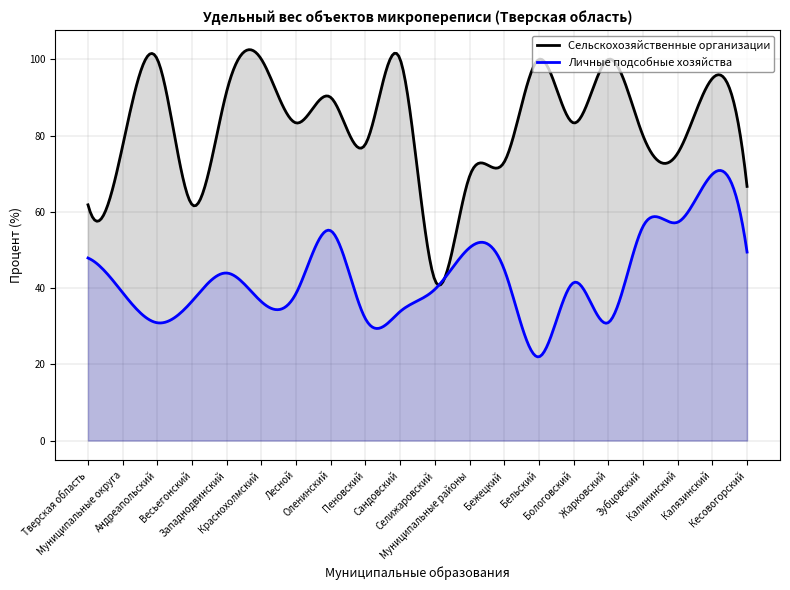

At Андреапольский, list the series in order from smallest to largest.

Личные подсобные хозяйства, Сельскохозяйственные организации